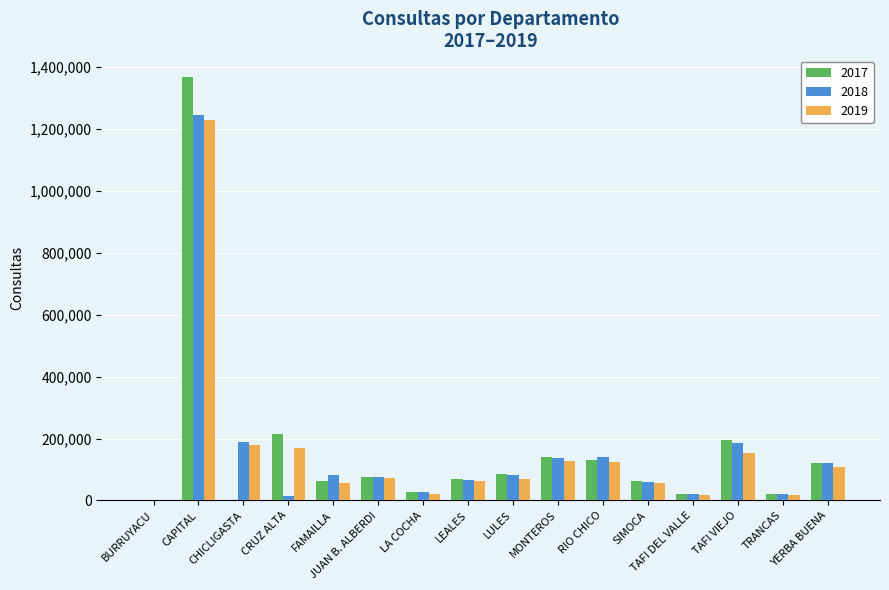

What is the greatest value displayed?

1368726